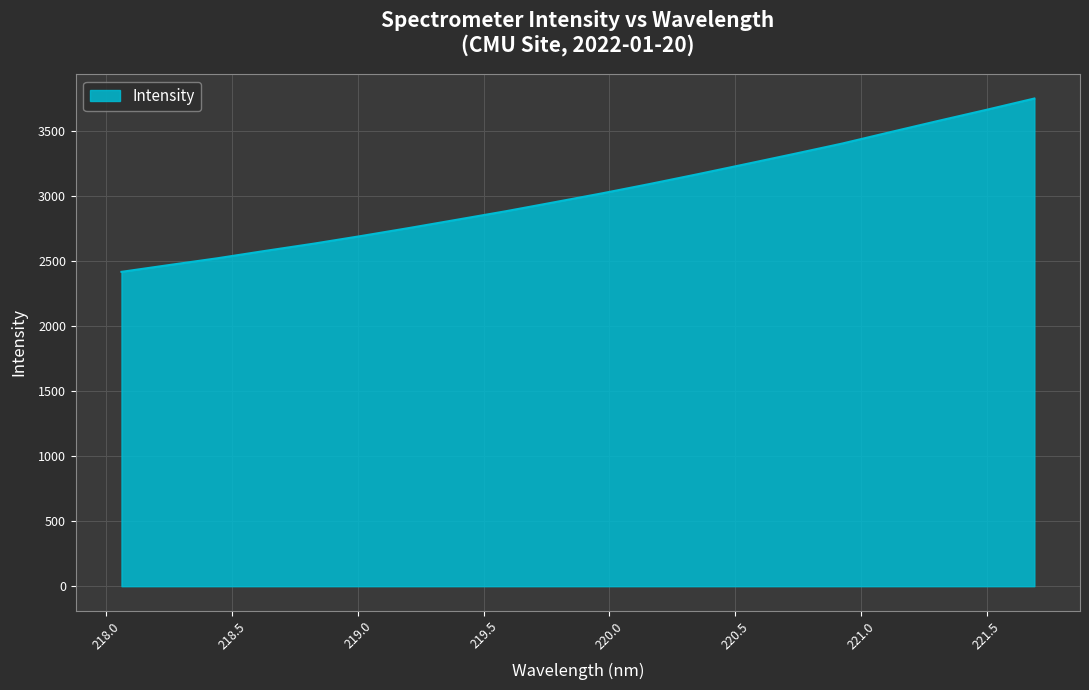

What is the difference between the maximum and minimum values?

1334.2